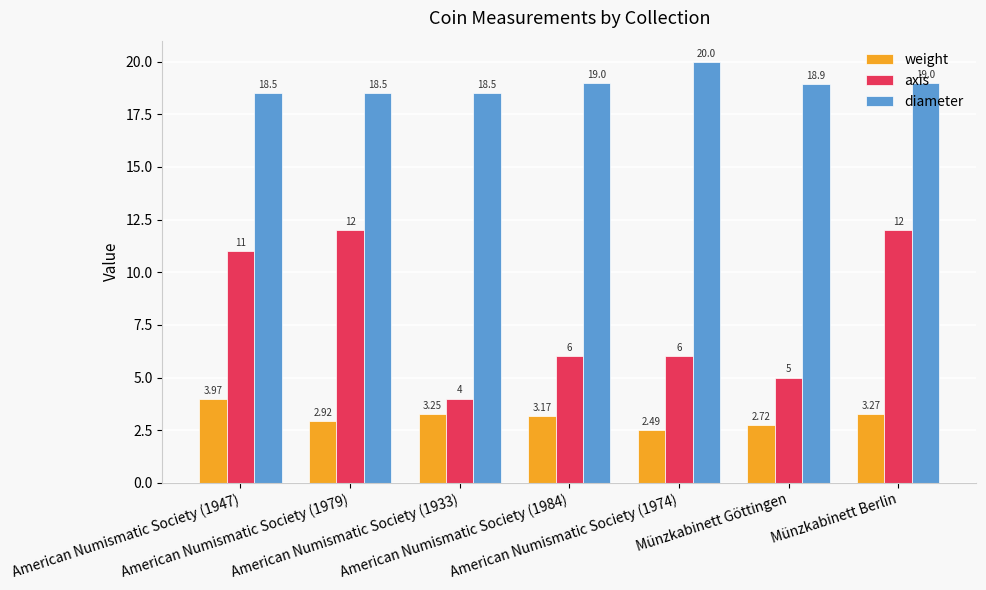

Rank the series by their average value, from highest to lowest.

diameter, axis, weight